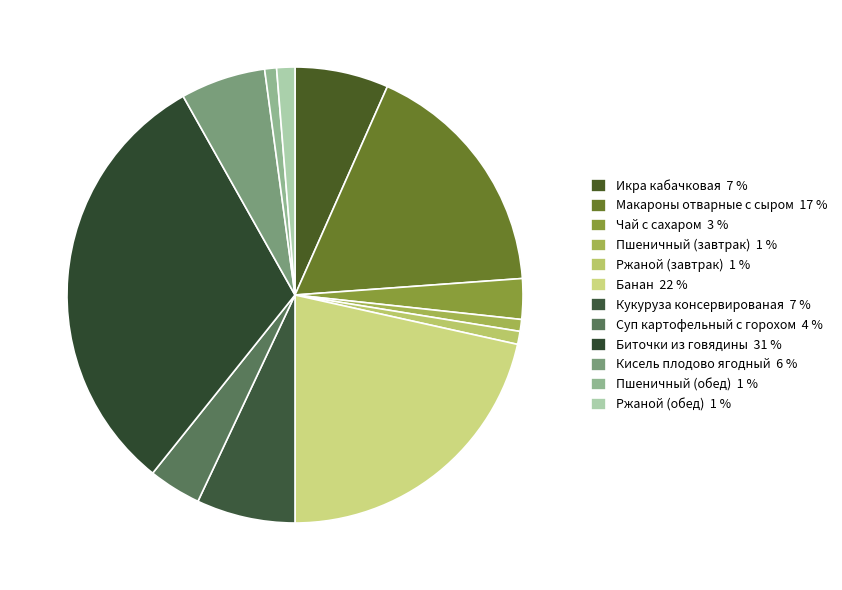

What percentage is the Кисель плодово ягодный slice, to the nearest percent?

6%